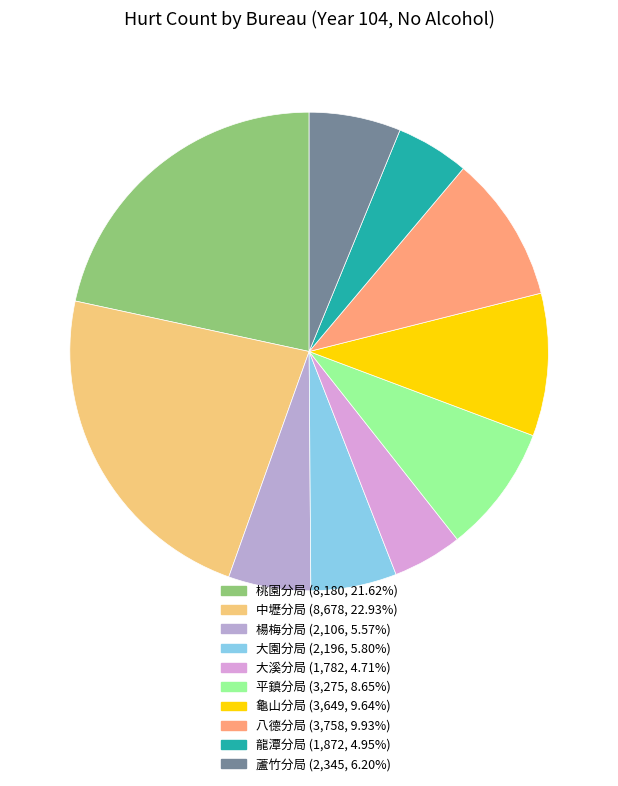

The 大溪分局 slice represents 10% of the pie. True or false?

False